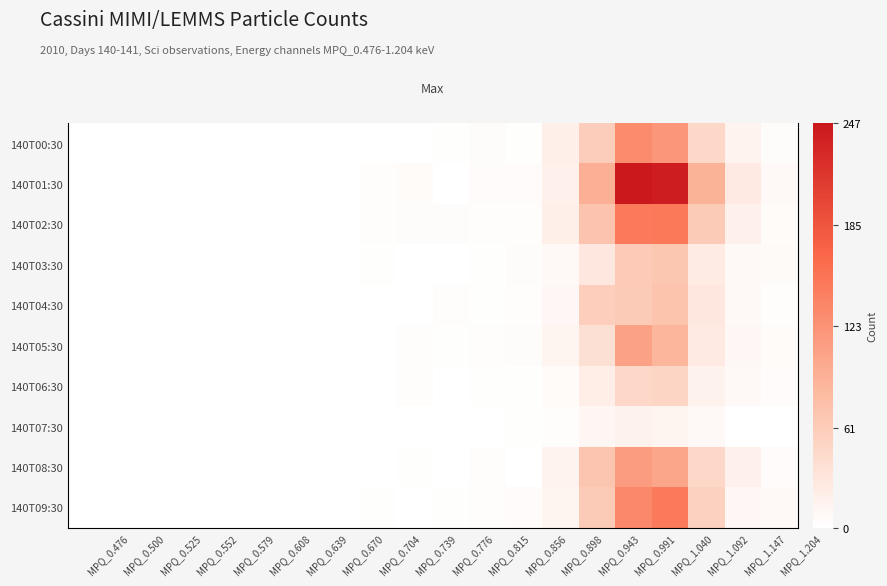

What is the sum of all 140T00:30 values?

401